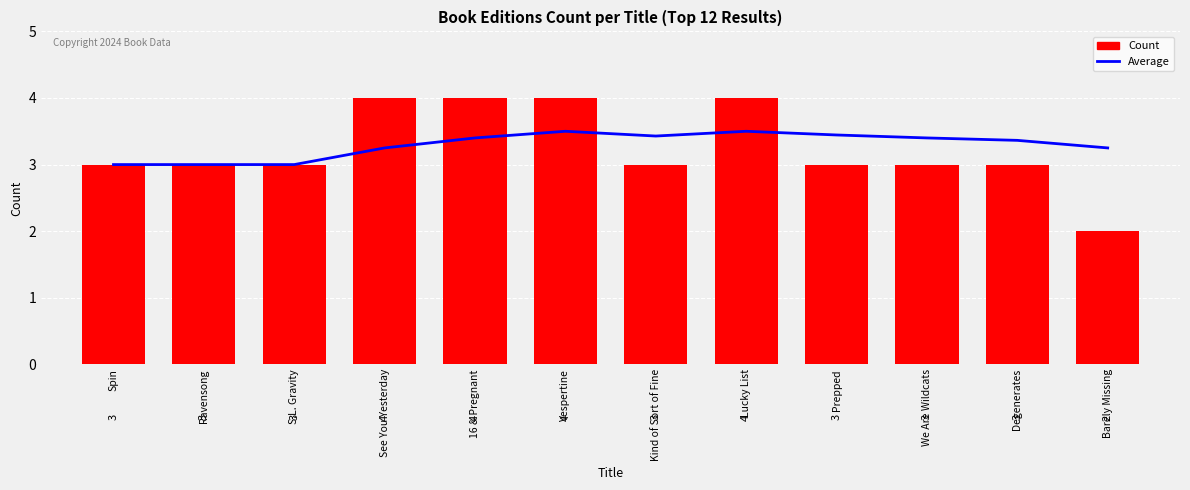

What is the total value across all series at 16 & Pregnant?

7.4